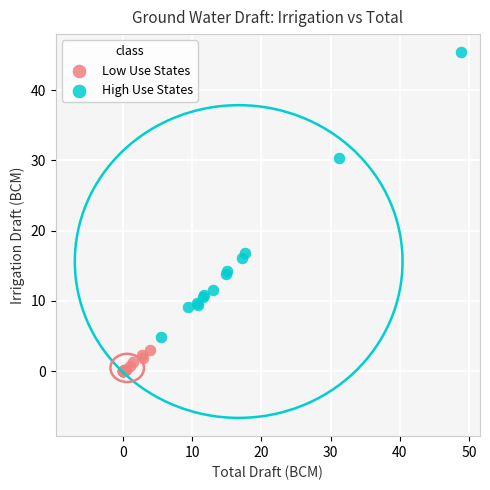

Which series has the widest spread of Y values?

High Use States